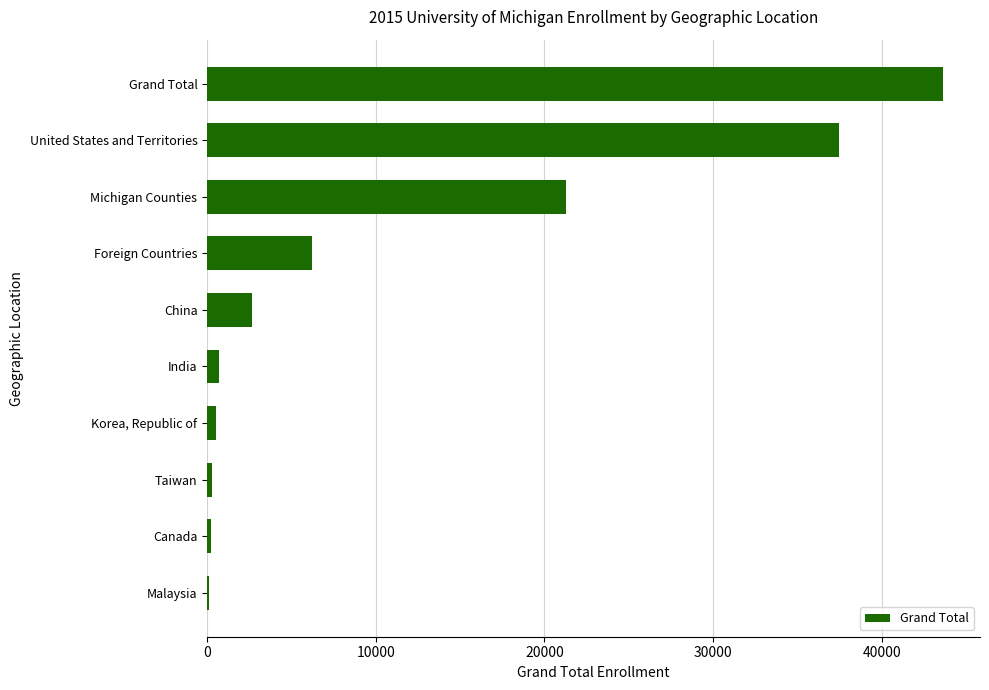

What is the greatest value displayed?

43651